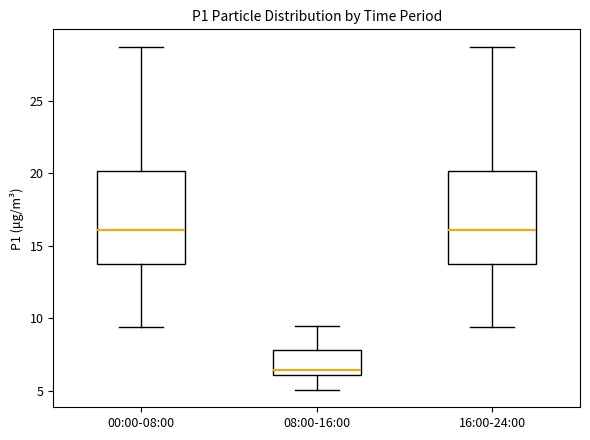

Reading left to right, read every box against the y-axis: the position of its median line, the range the box covers, and the ends of its whiskers. The values are not printed on the chart, so give them approximately, as read against the axis.

00:00-08:00: median 16.0, box 13.5 to 20.0, whiskers 9.5 to 28.5
08:00-16:00: median 6.5, box 6.0 to 8.0, whiskers 5.0 to 9.5
16:00-24:00: median 16.0, box 13.5 to 20.0, whiskers 9.5 to 28.5